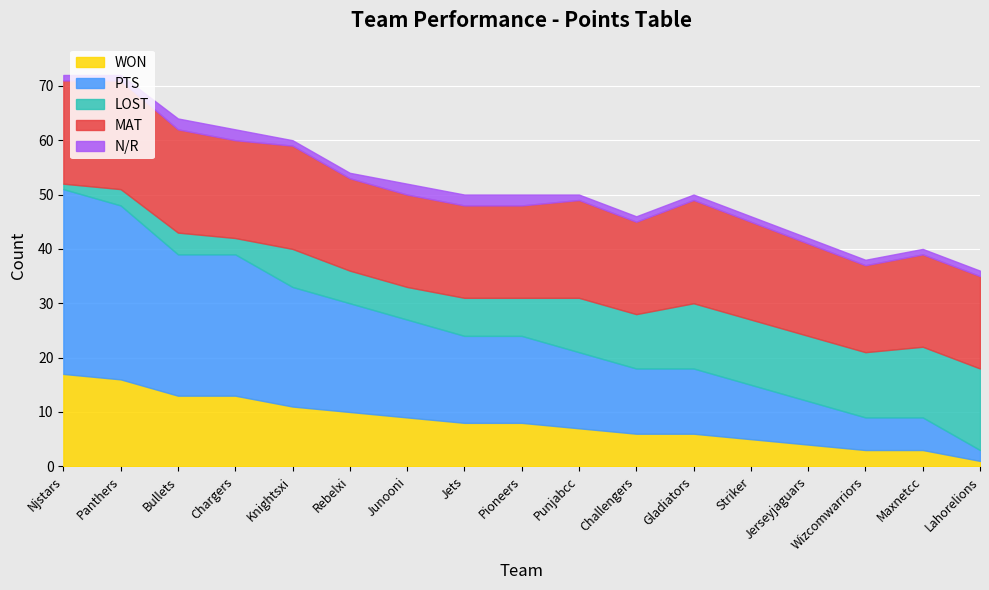

Reading right to left, what are all the values shown in this chart?

WON: 1	3	3	4	5	6	6	7	8	8	9	10	11	13	13	16	17
PTS: 2	6	6	8	10	12	12	14	16	16	18	20	22	26	26	32	34
LOST: 15	13	12	12	12	12	10	10	7	7	6	6	7	3	4	3	1
MAT: 17	17	16	17	18	19	17	18	17	17	17	17	19	18	19	20	19
N/R: 1	1	1	1	1	1	1	1	2	2	2	1	1	2	2	1	1
TIE: 0	0	0	0	0	0	0	0	0	0	0	0	0	0	0	0	0